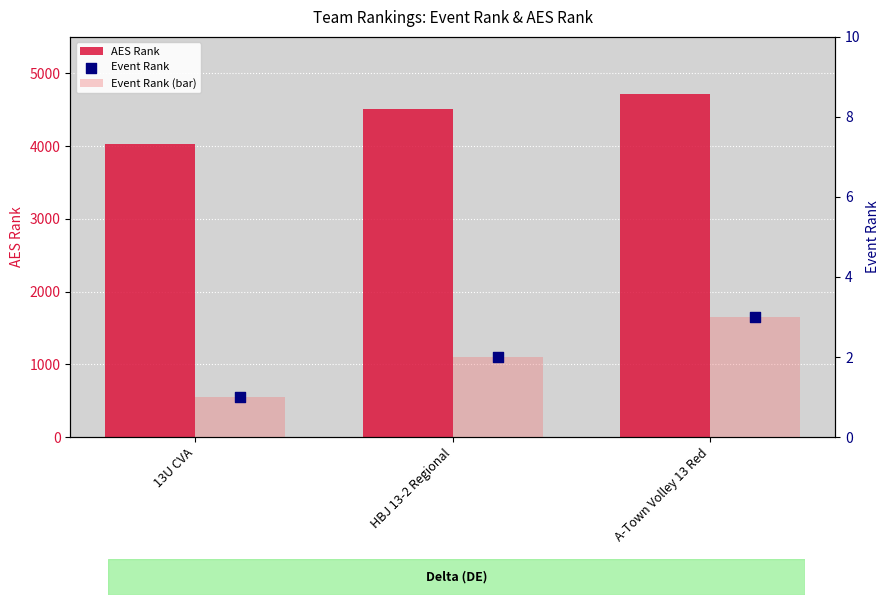

Which series reaches the maximum Y coordinate?

AES Rank